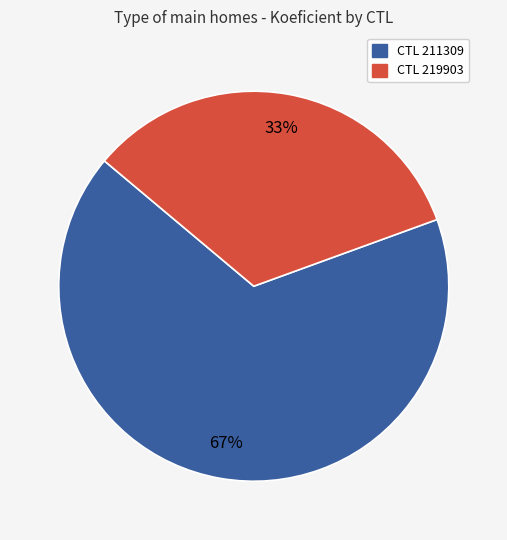

Does any single category account for the majority?

Yes